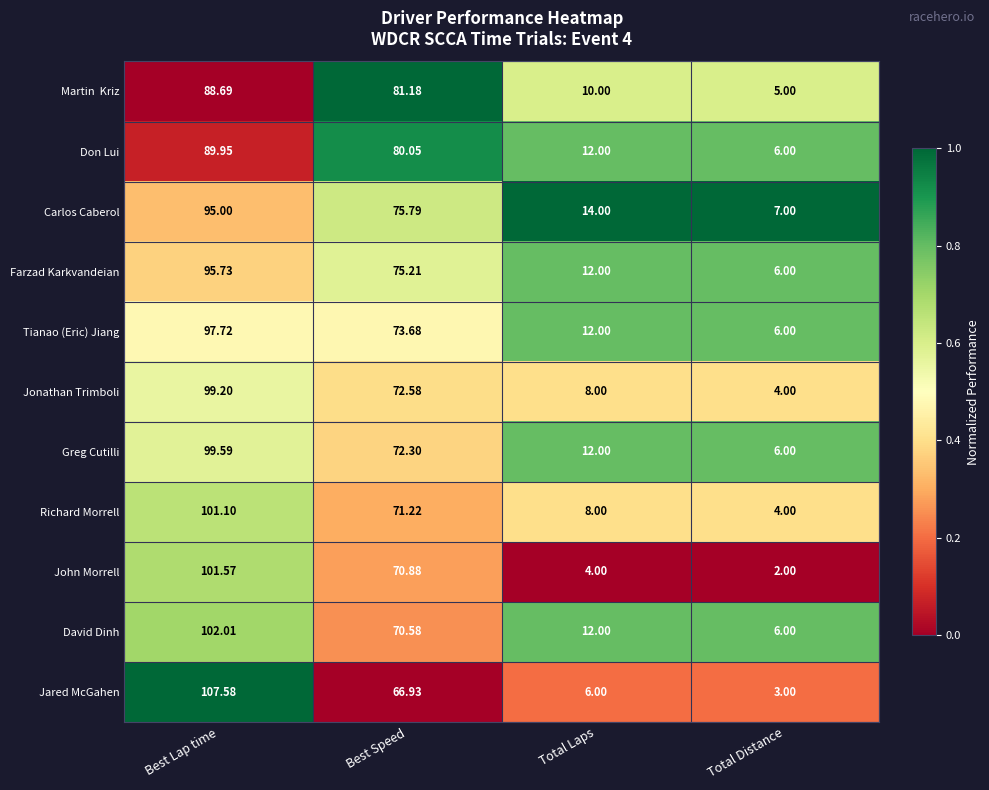

At which label does John Morrell first exceed 70?

Best Lap time